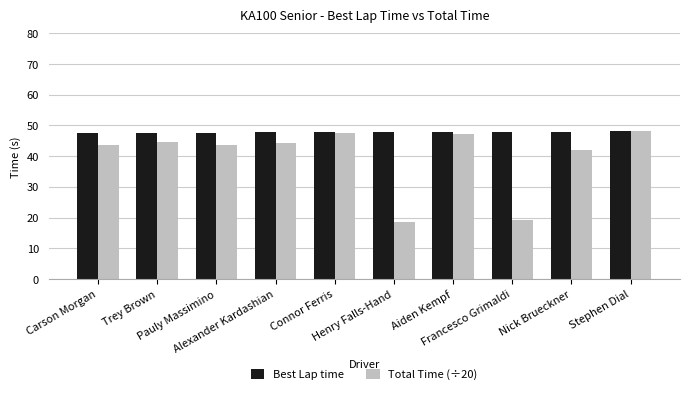

The value of Total Time (÷20) at Aiden Kempf is 73.5. True or false?

False